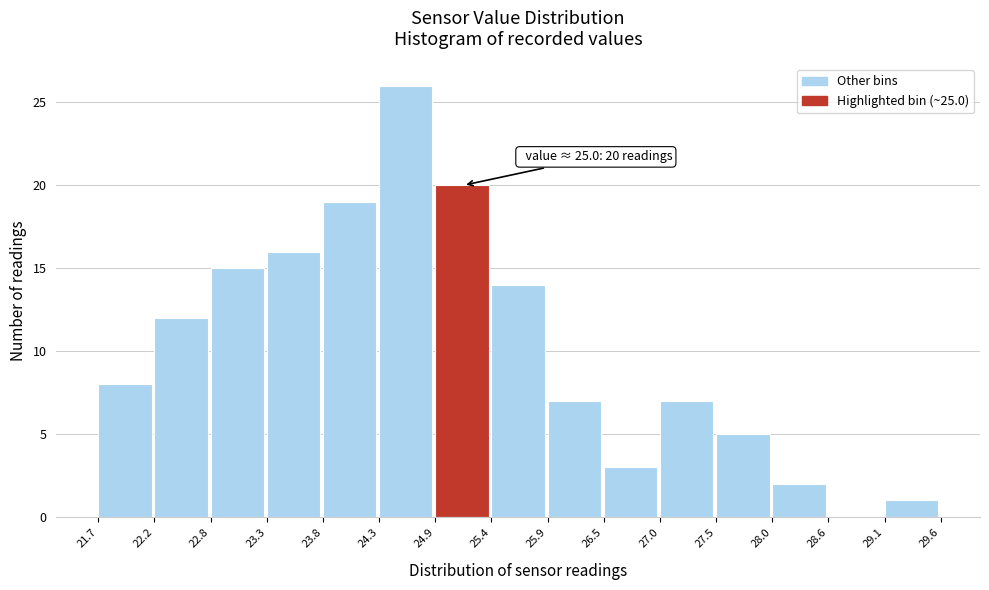

Over which range of the x-axis is the bar tallest?

24.3 to 24.9